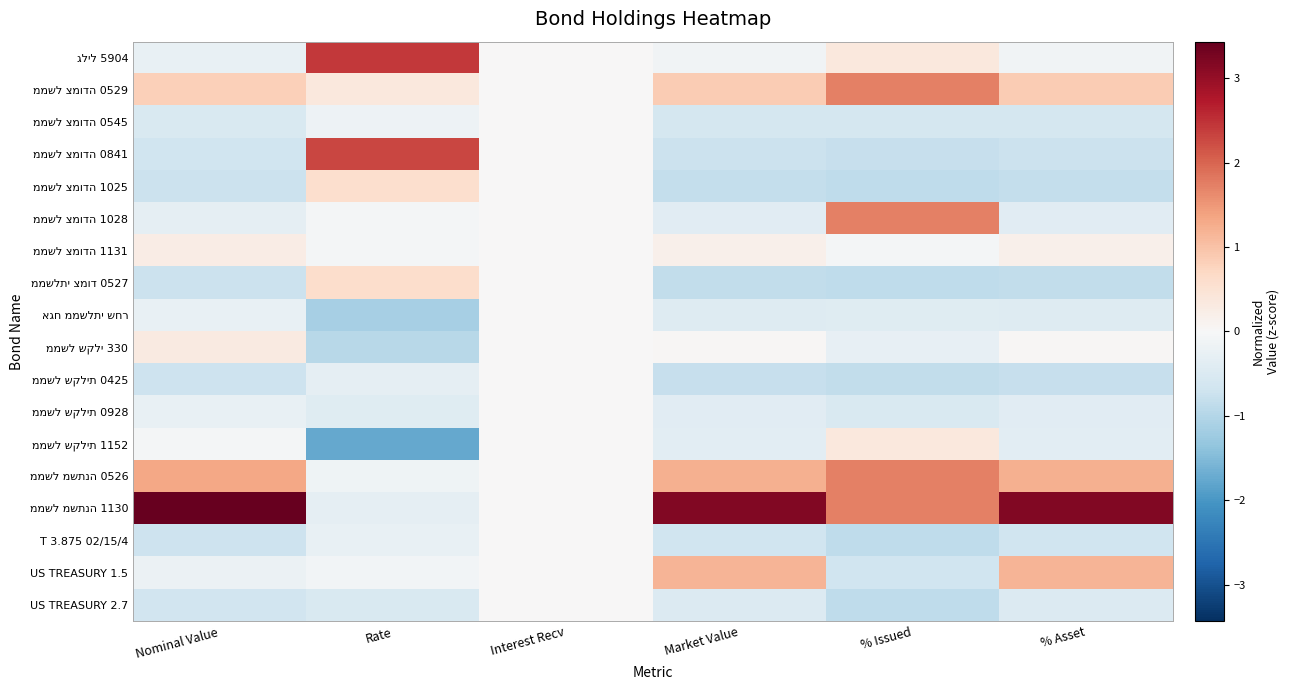

What is the minimum value shown in the chart?

-1.8